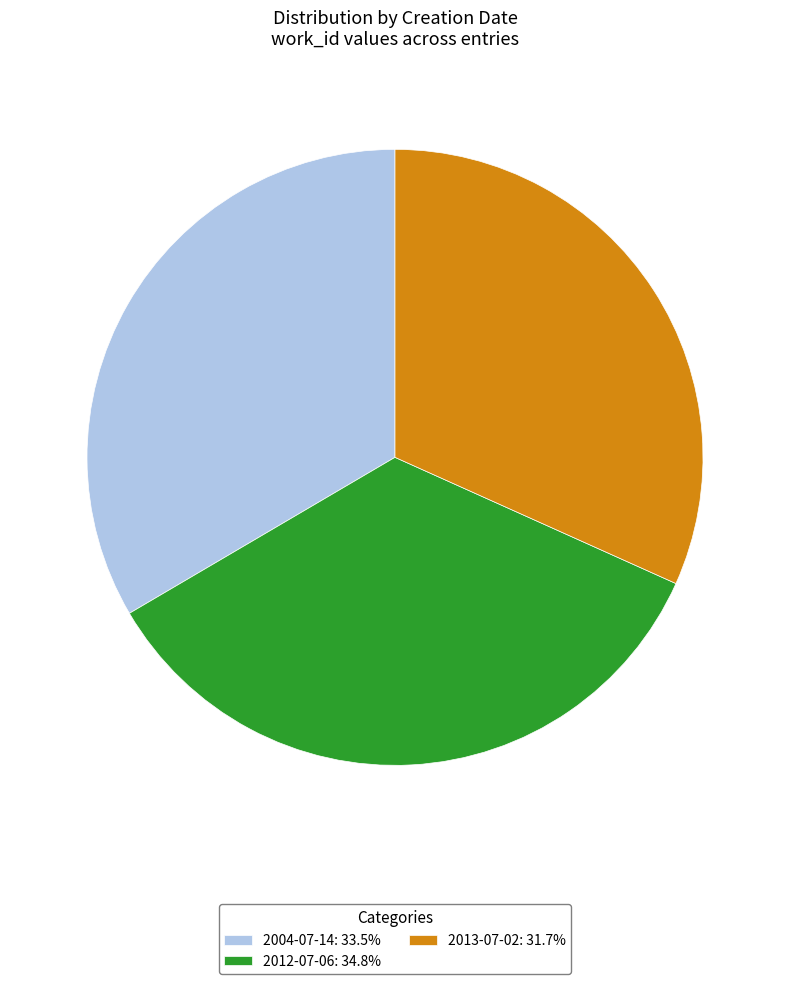

Do 2004-07-14: 33.5% and 2012-07-06: 34.8% together represent more than half of the pie?

Yes